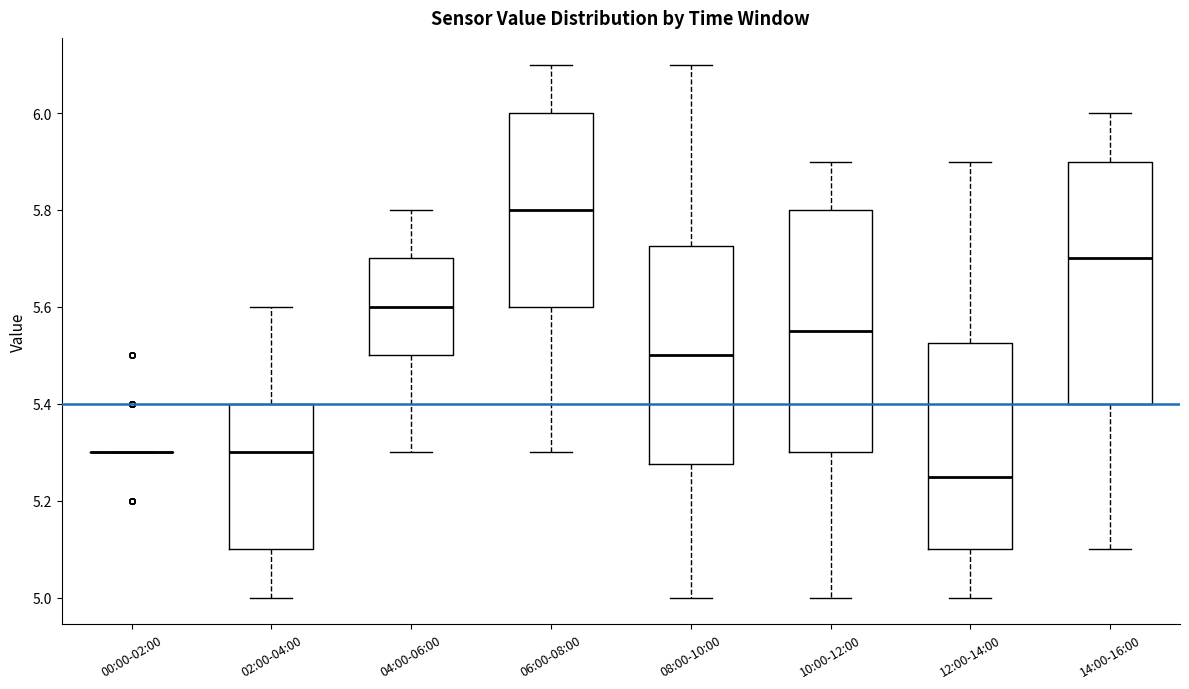

Where does the upper whisker of the box for 06:00-08:00 end on the y-axis? The values are not printed on the chart, so give them approximately, as read against the axis.

6.10